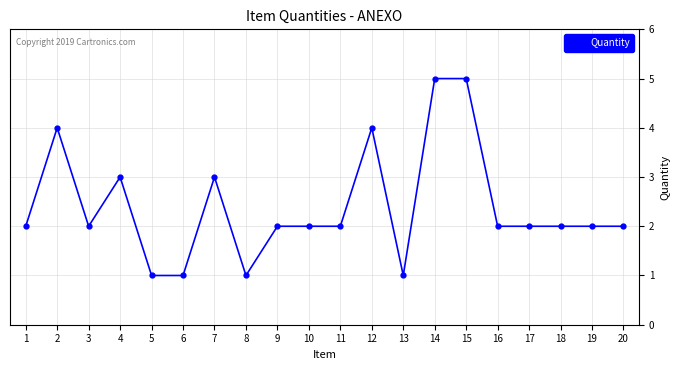

True or false: the data shows 2 at 16.

True